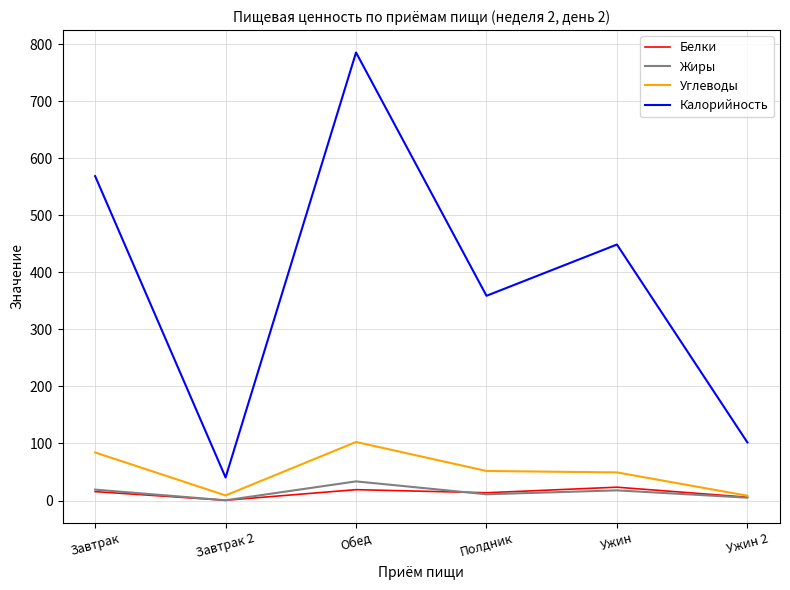

Which label corresponds to the largest value in the chart?

Обед